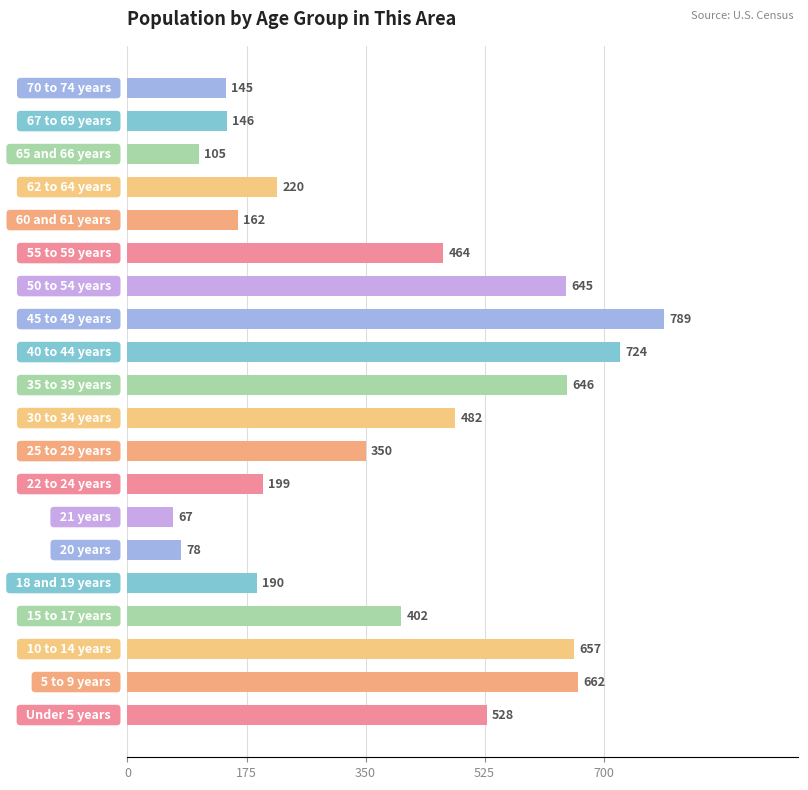

Reading bottom to top, extract all data points from this chart.

528	662	657	402	190	78	67	199	350	482	646	724	789	645	464	162	220	105	146	145